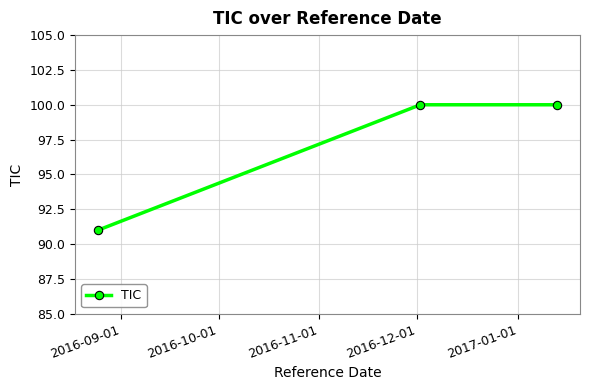

What is the value of the 2nd point from the left?

100